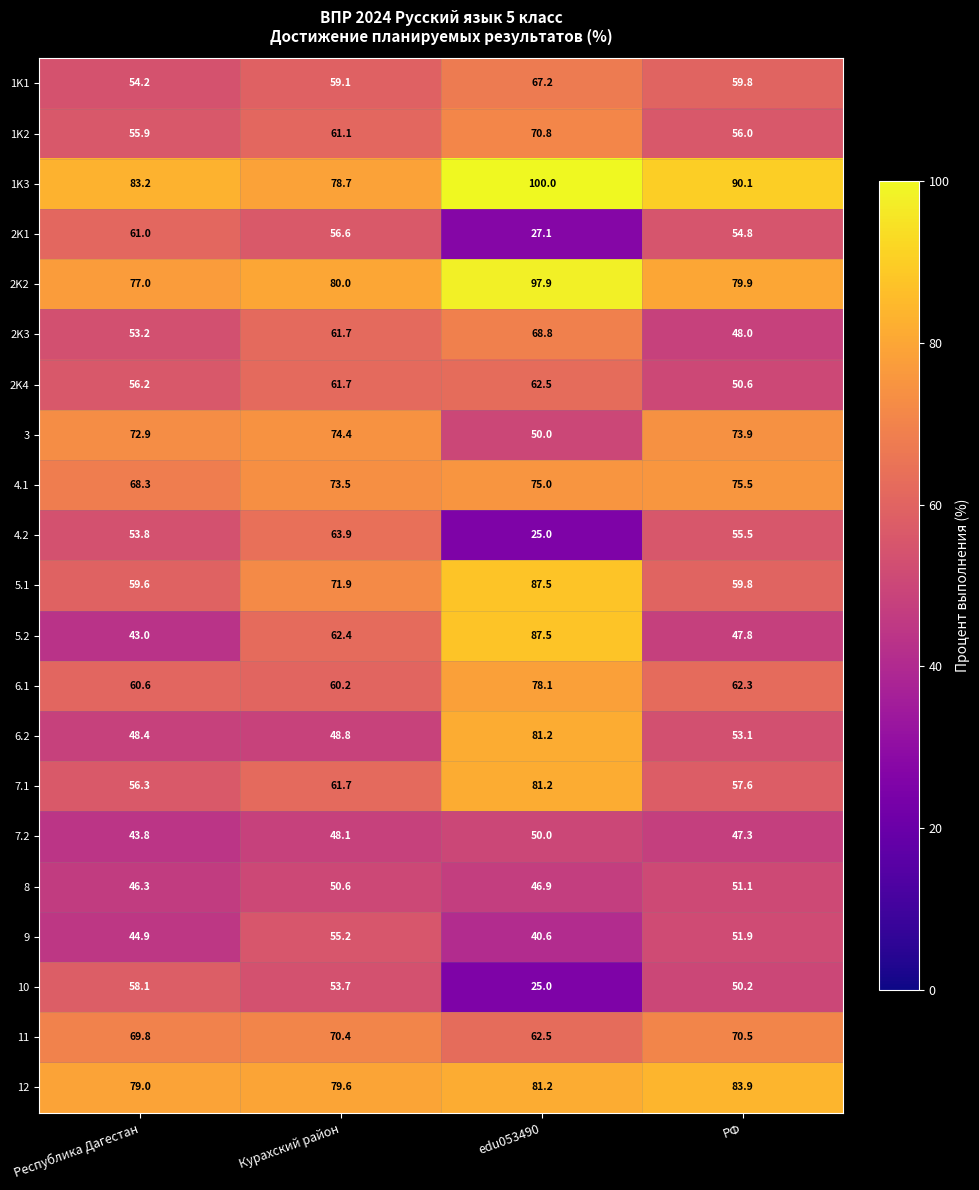

Rank the categories by 7.1 value from lowest to highest.

Республика Дагестан, РФ, Курахский район, edu053490